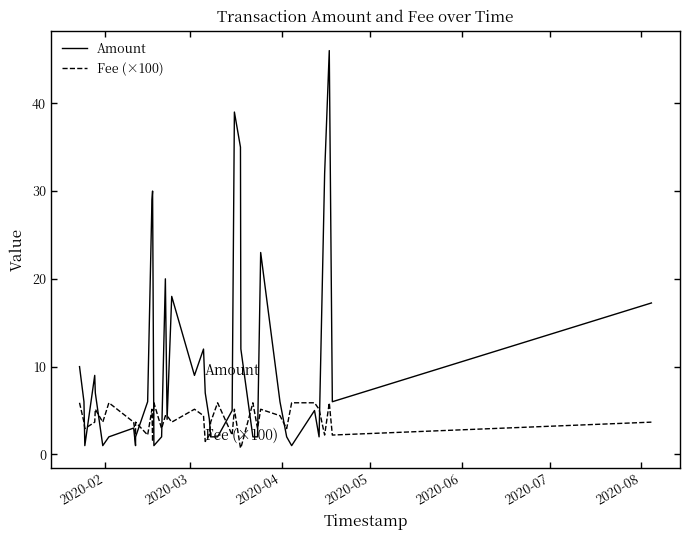

What is the difference between the second highest and minimum values in the Fee (×100) series?

5.1